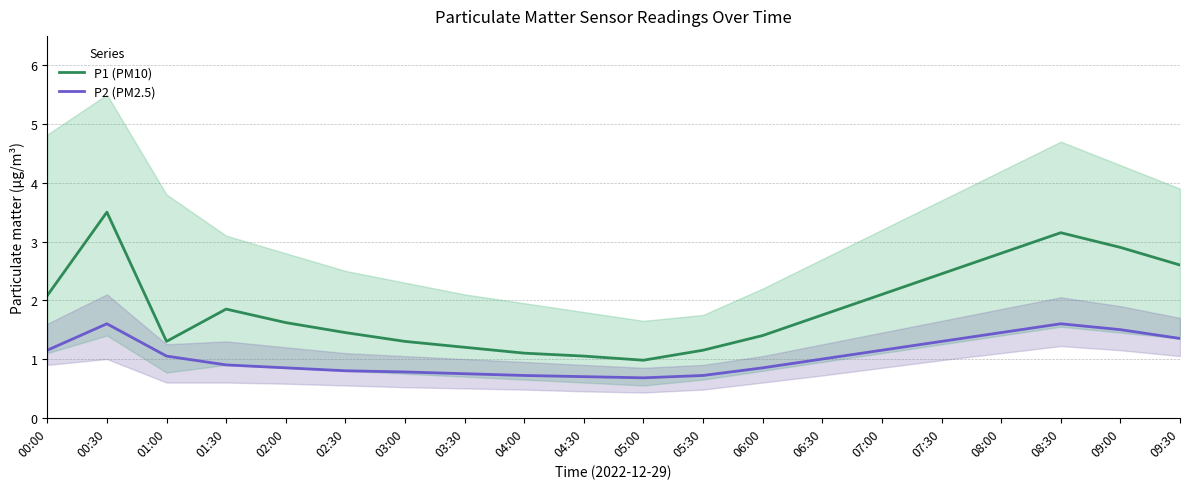

Reading left to right, list all the values displayed in this chart.

P1 (PM10): 2.1	3.5	1.3	1.9	1.6	1.4	1.3	1.2	1.1	1.1	1.0	1.1	1.4	1.8	2.1	2.5	2.8	3.1	2.9	2.6
P2 (PM2.5): 1.1	1.6	1.1	0.9	0.8	0.8	0.8	0.8	0.7	0.7	0.7	0.7	0.8	1.0	1.1	1.3	1.4	1.6	1.5	1.4